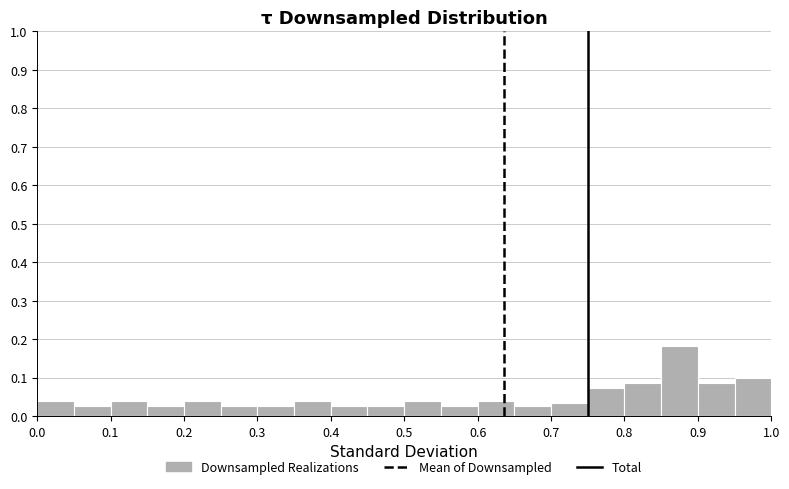

Which range on the x-axis has the tallest bar?

0.85 to 0.90